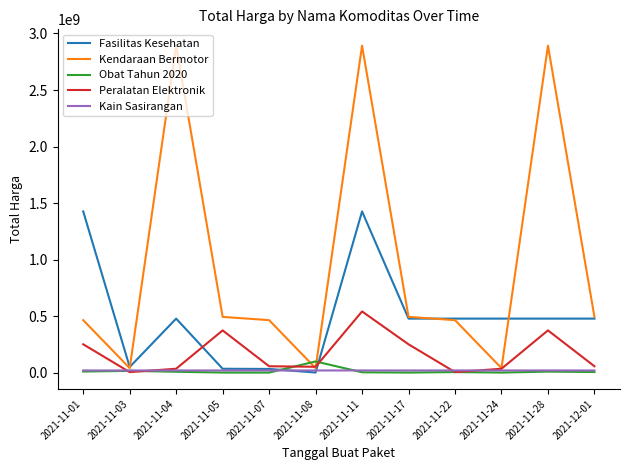

Which series has the largest total across all categories?

Kendaraan Bermotor